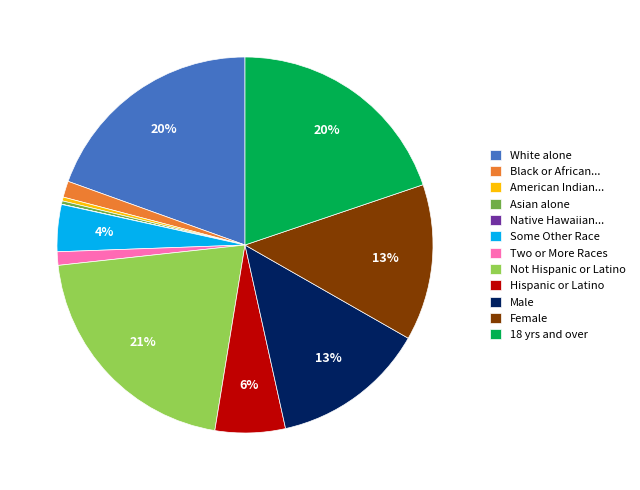

Do Black or African... and Hispanic or Latino together represent more than half of the pie?

No